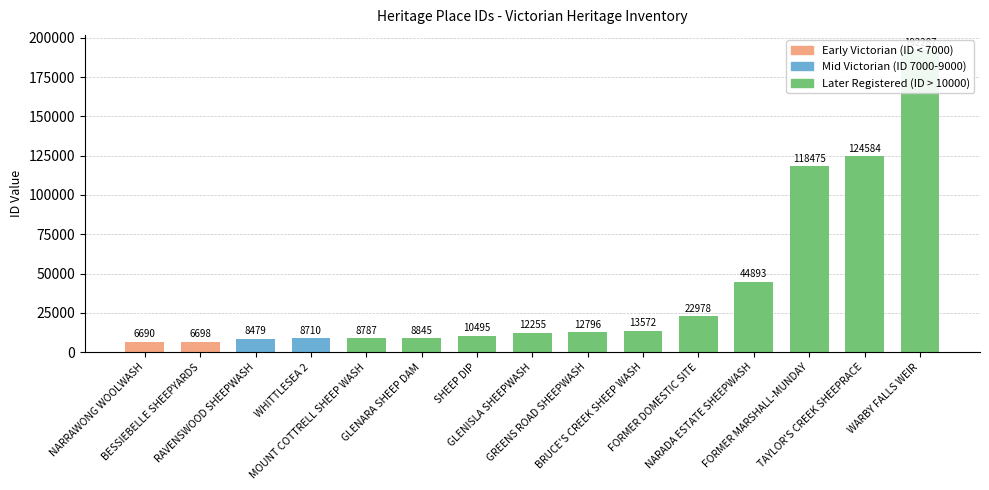

At which category does the chart reach its minimum across all series?

NARRAWONG WOOLWASH